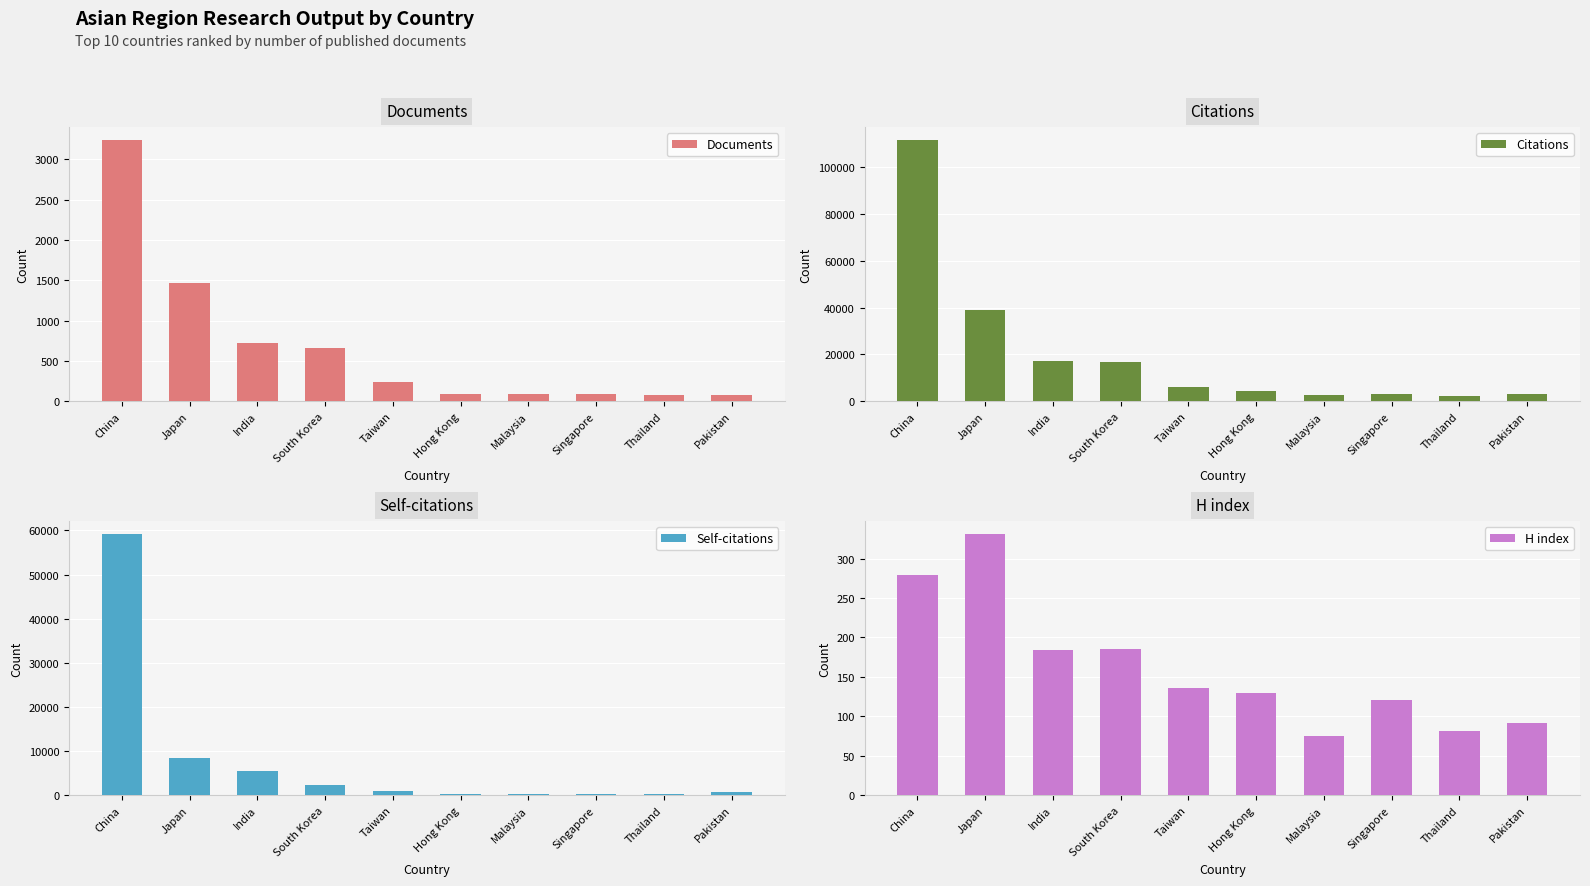

Is it true that Citations equals 2455 at Malaysia?

True